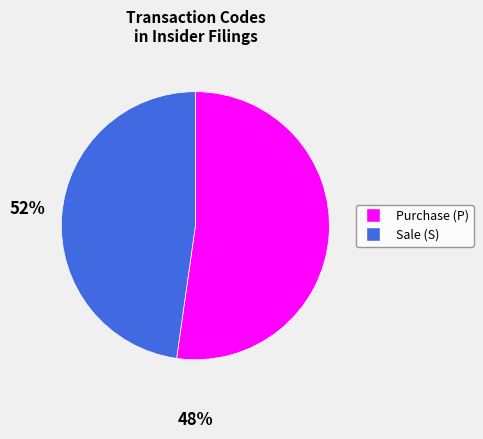

Rank the categories by value from lowest to highest.

Sale (S), Purchase (P)